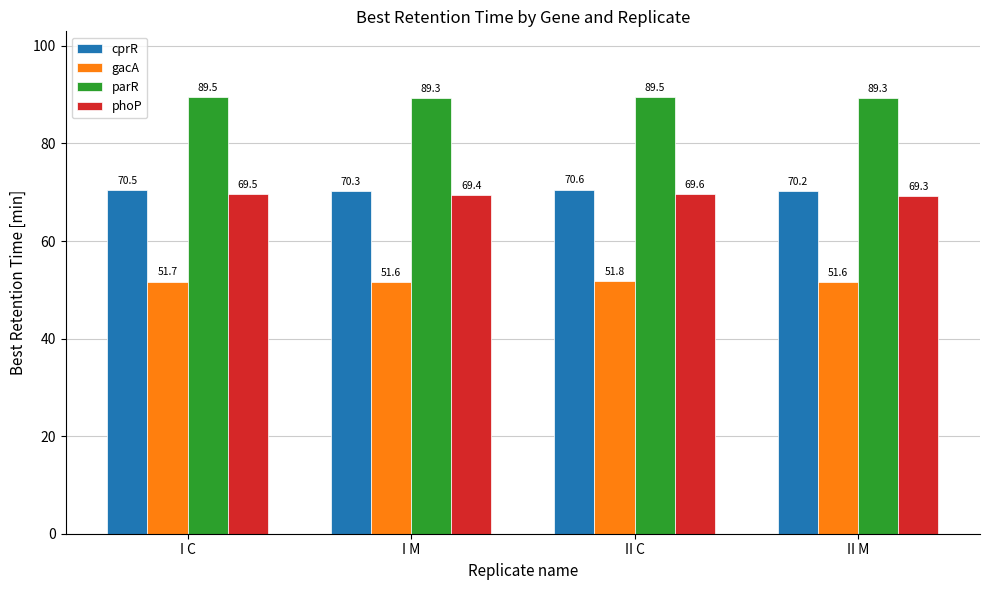

At how many categories does at least one series exceed 62?

4